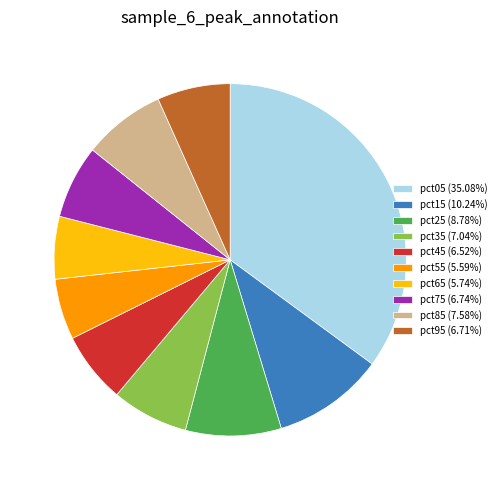

How many segments does this pie chart have?

10